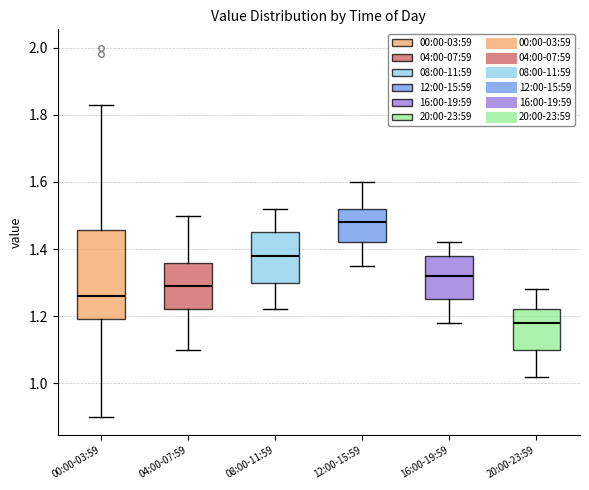

Where does the median line of the box for 16:00-19:59 sit on the y-axis? The values are not printed on the chart, so give them approximately, as read against the axis.

1.32